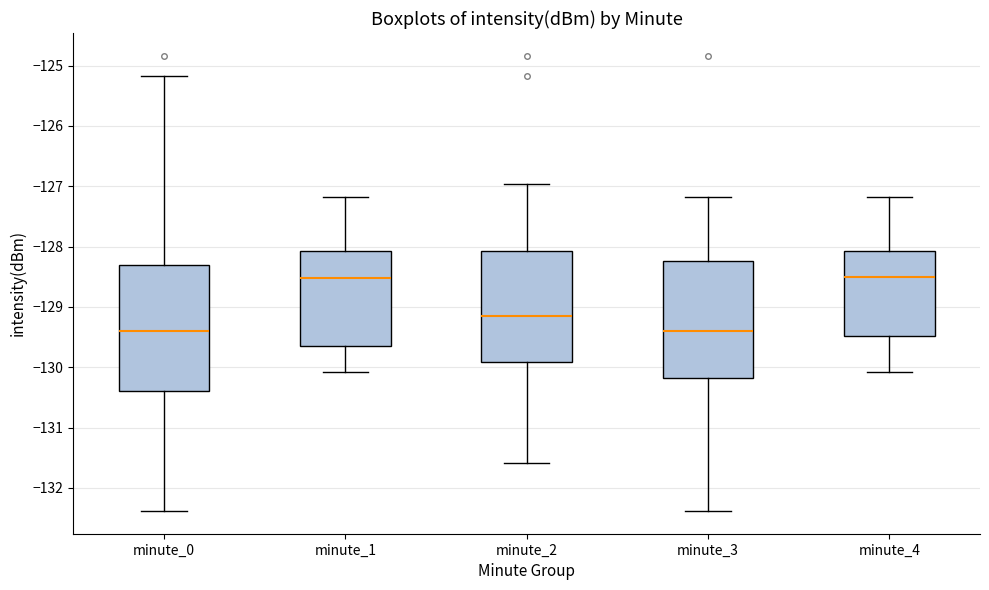

Comparing the boxes themselves (not the whiskers), which one is the tallest?

minute_0